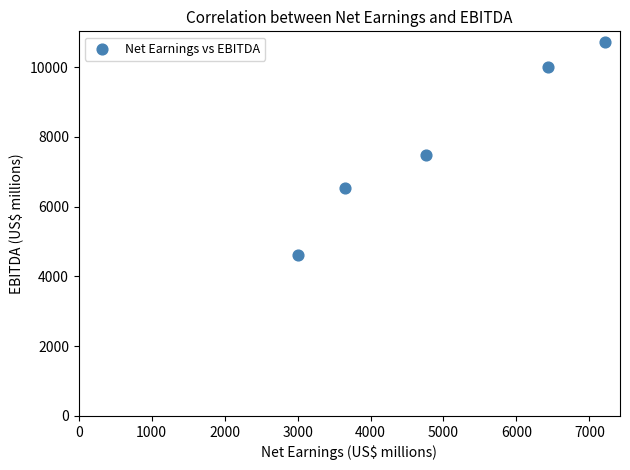

What is the average X value?

5012